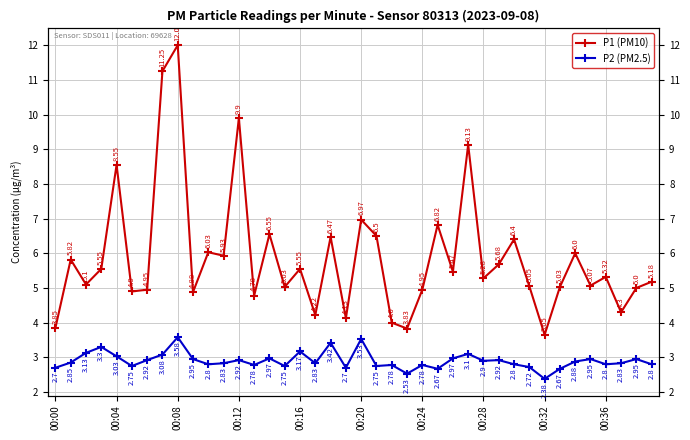

True or false: P1 (PM10) has more than 2 points higher than both neighbors.

True